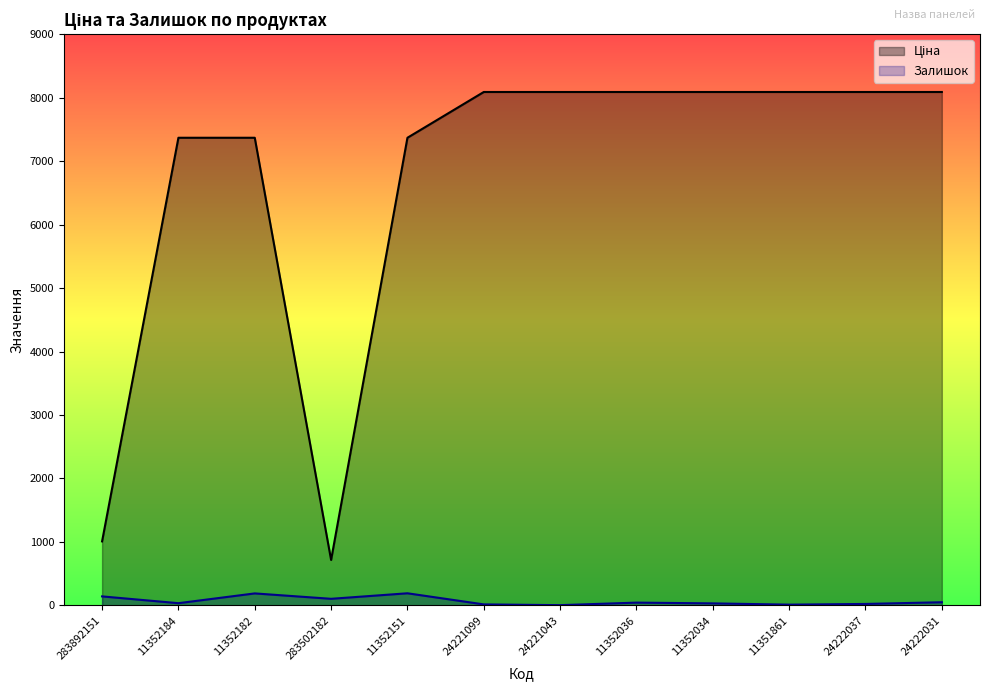

Is it true that Ціна equals 1504.0 at 283892151?

False